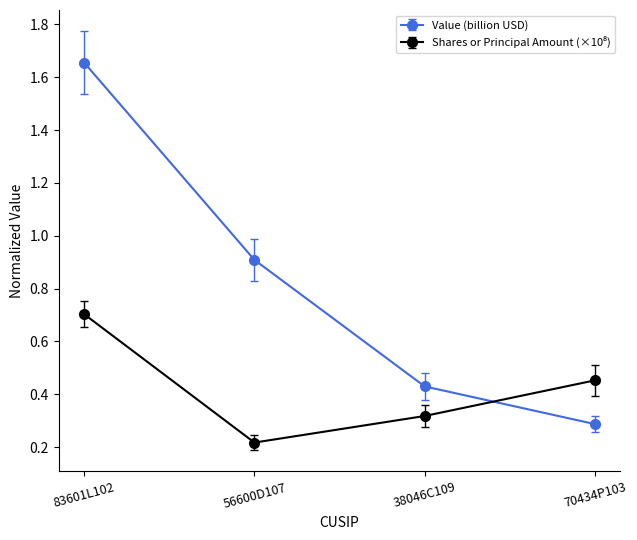

Which series has the largest range (max minus min)?

Value (billion USD)